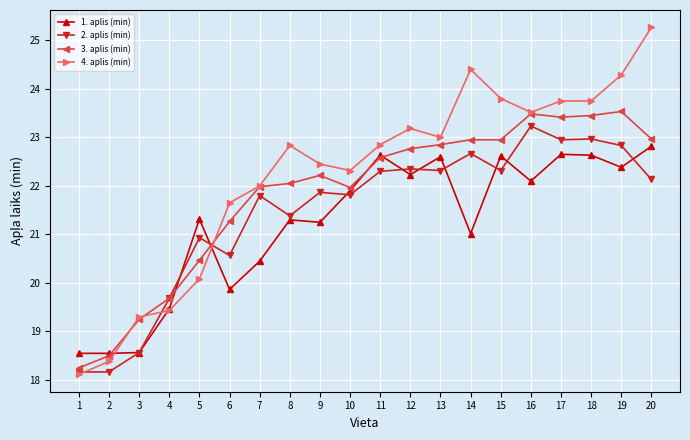

What is the value of the 2. aplis (min) point at the 11th from the left?

22.3